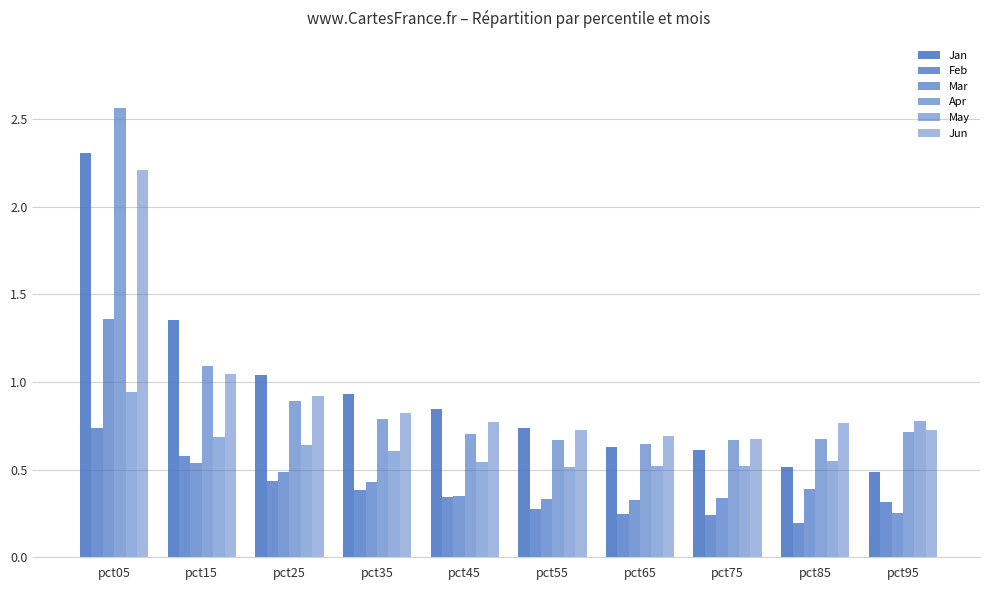

What is the value of the Apr bar at the 4th from the left?

0.8